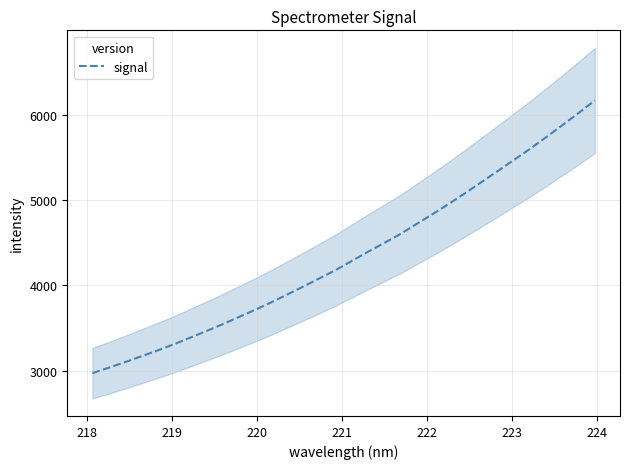

Is this an area chart (filled region under the line)?

No